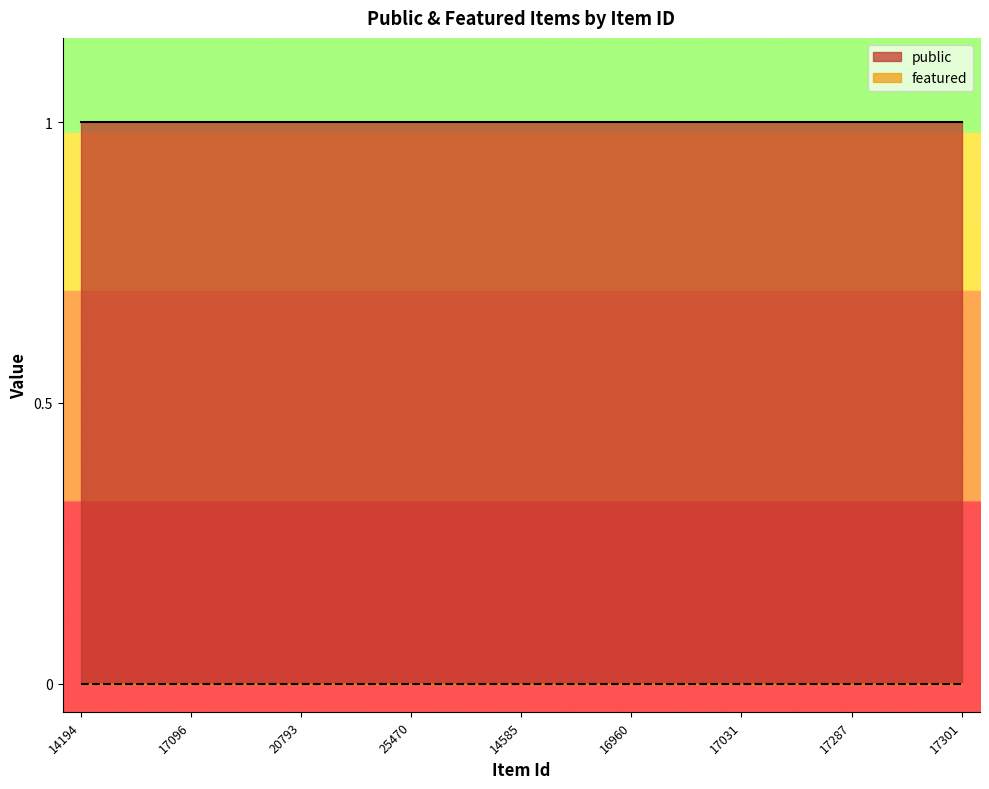

Rank the series at 17300 from highest to lowest value.

public, featured